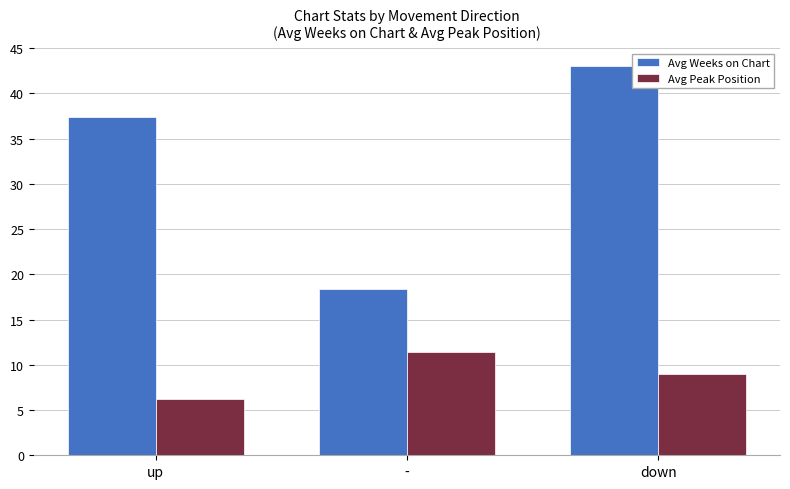

How many values in the Avg Weeks on Chart series exceed 37?

2